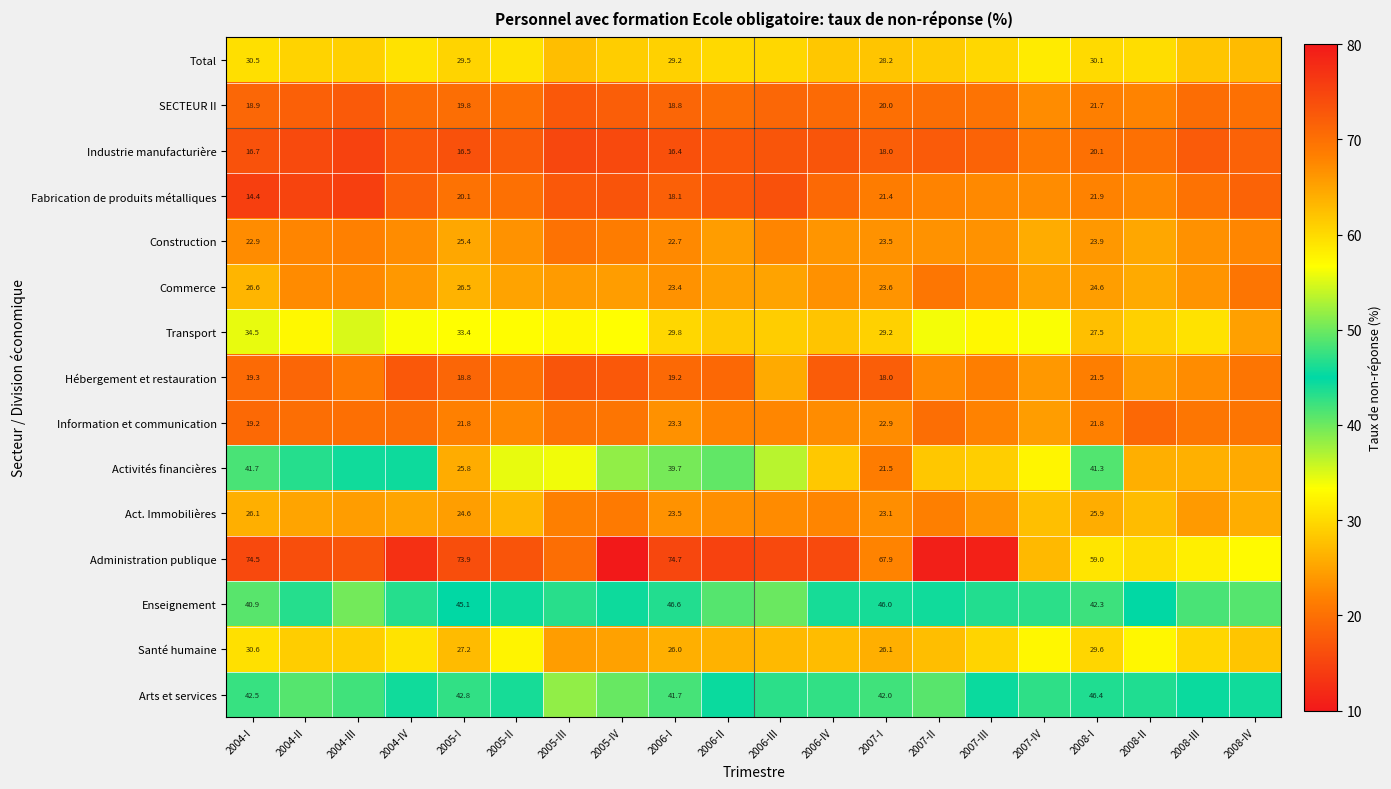

At 2004-I, list the series in order from smallest to largest.

Fabrication de produits métalliques, Industrie manufacturière, SECTEUR II, Information et communication, Hébergement et restauration, Construction, Act. Immobilières, Commerce, Total, Santé humaine, Transport, Enseignement, Activités financières, Arts et services, Administration publique